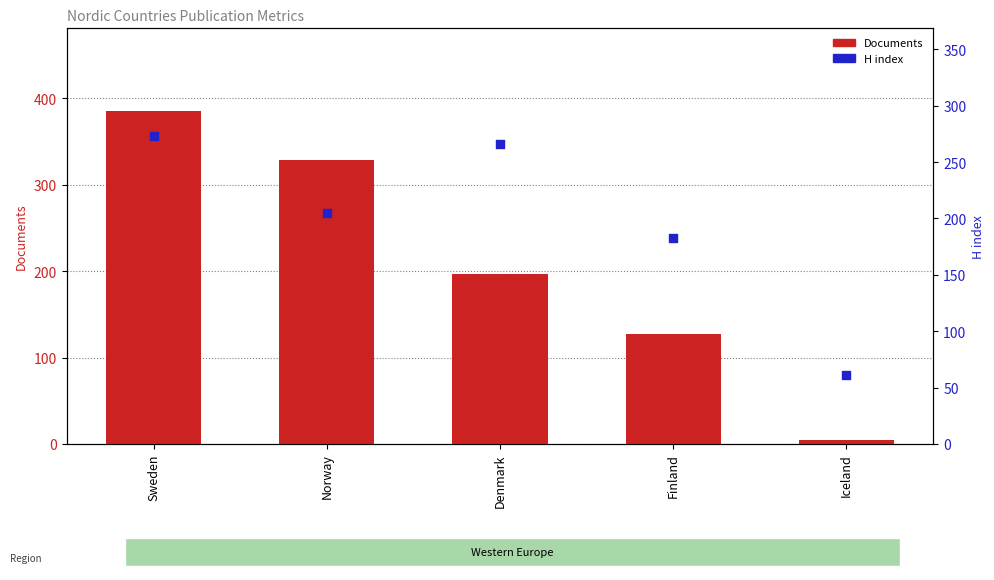

What are all the series names shown in the legend?

Documents, H index